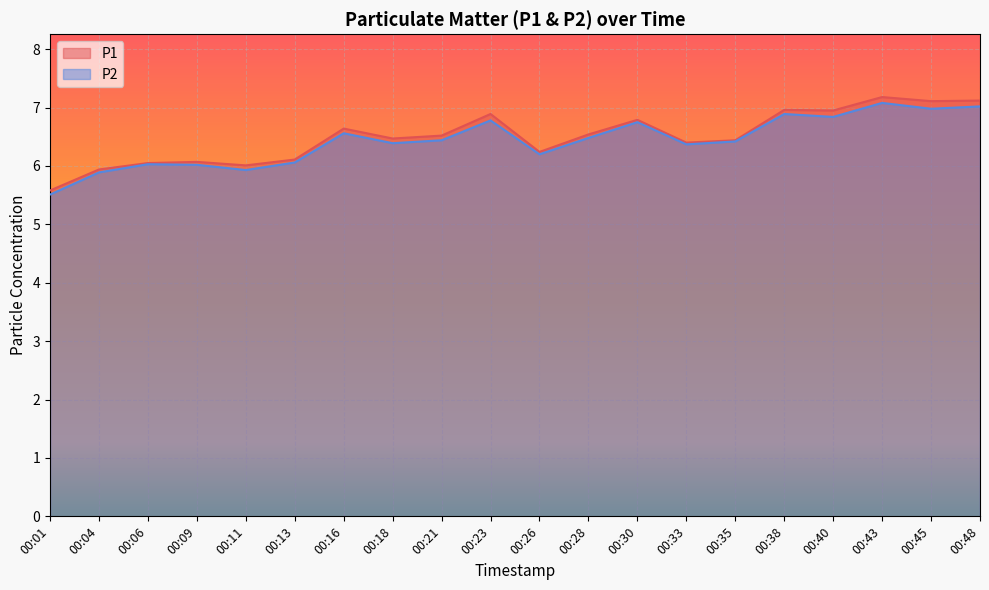

List the series in order of their peak value, highest first.

P1, P2